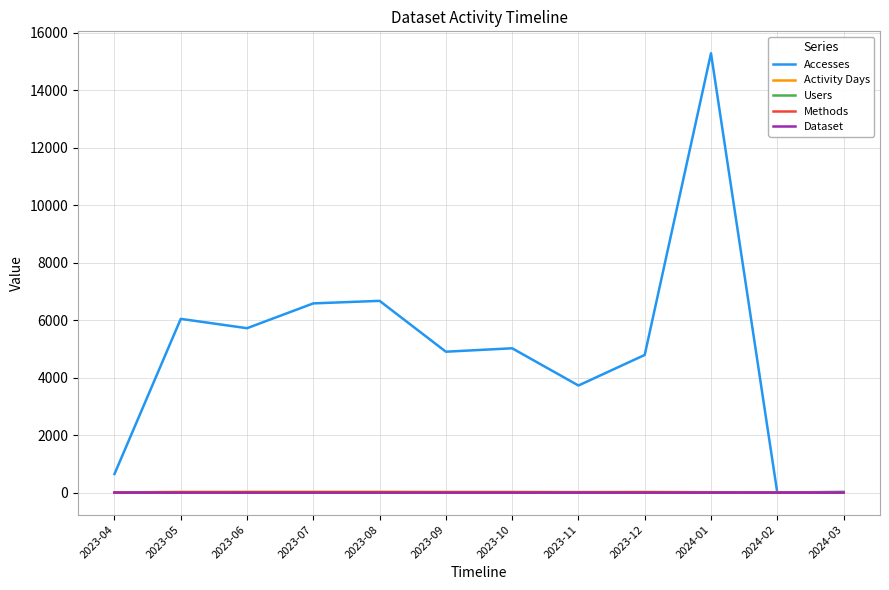

Which series has the largest total across all categories?

Accesses